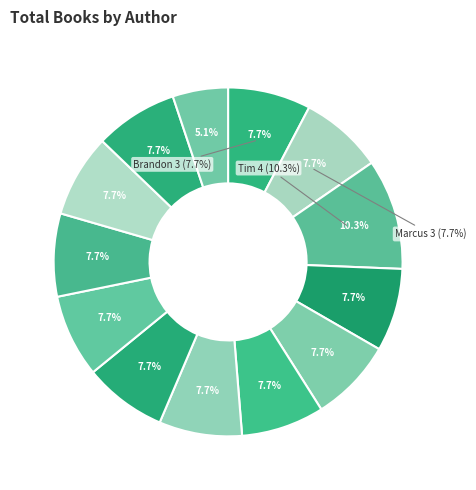

To the nearest percent, what percentage of the pie is Hena Khan?

8%